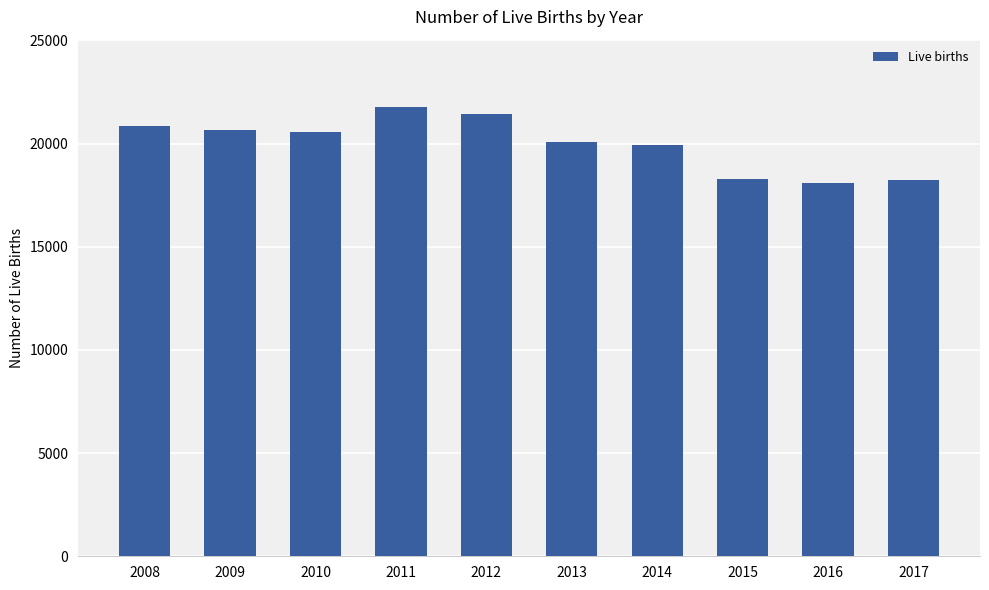

What is the value of the 7th bar from the left?

19947